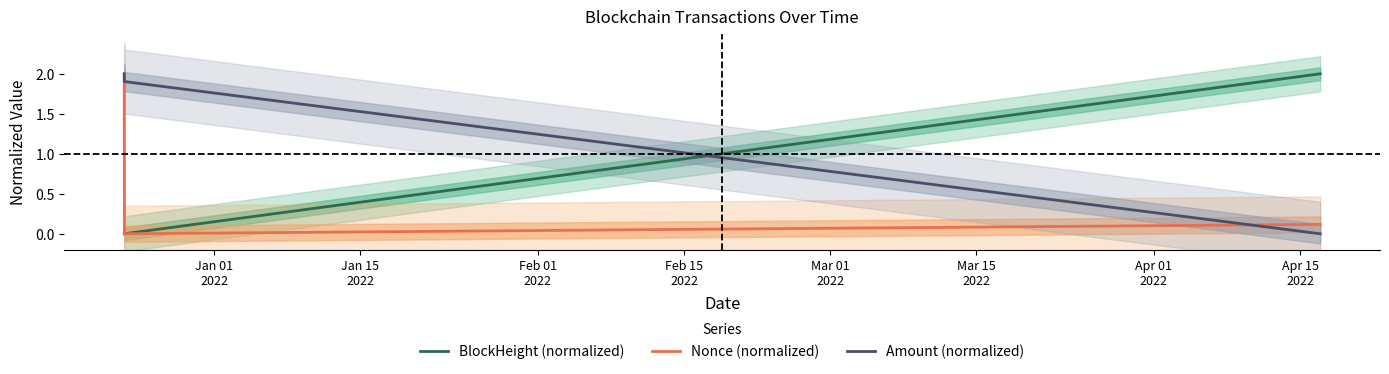

What is the difference between the maximum and minimum values in the BlockHeight (normalized) series?

2.0